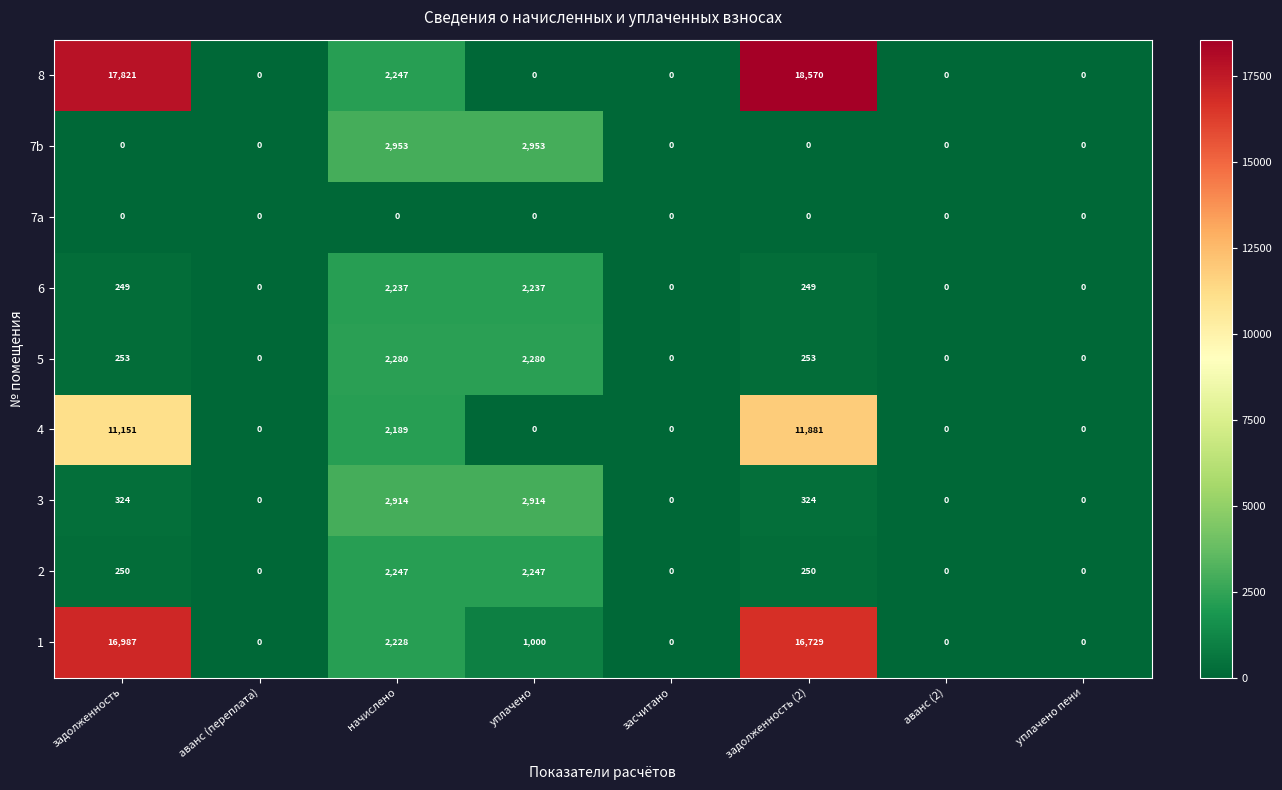

What is the spread (max minus min) of values at уплачено?

2953